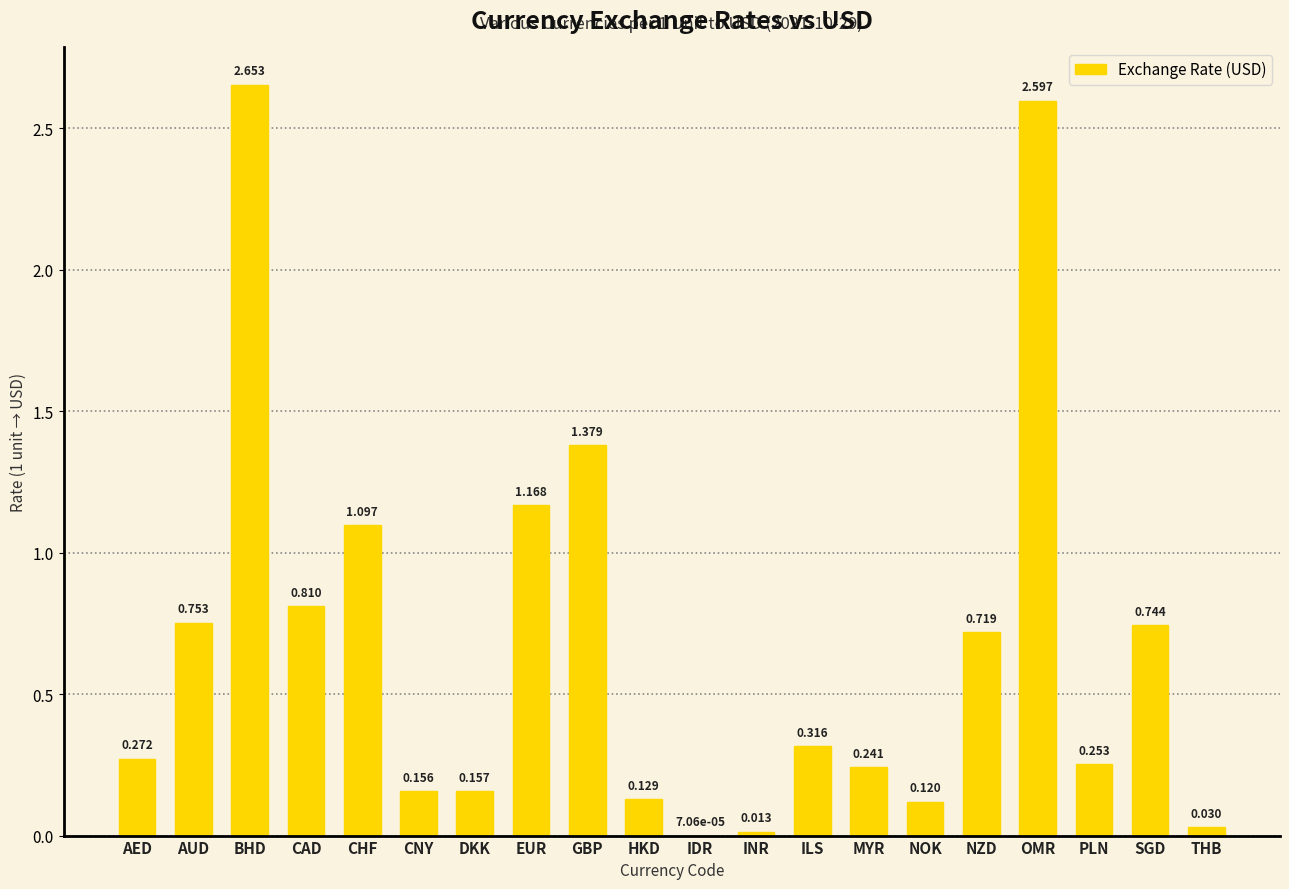

At which label is the value closest to 1?

CHF